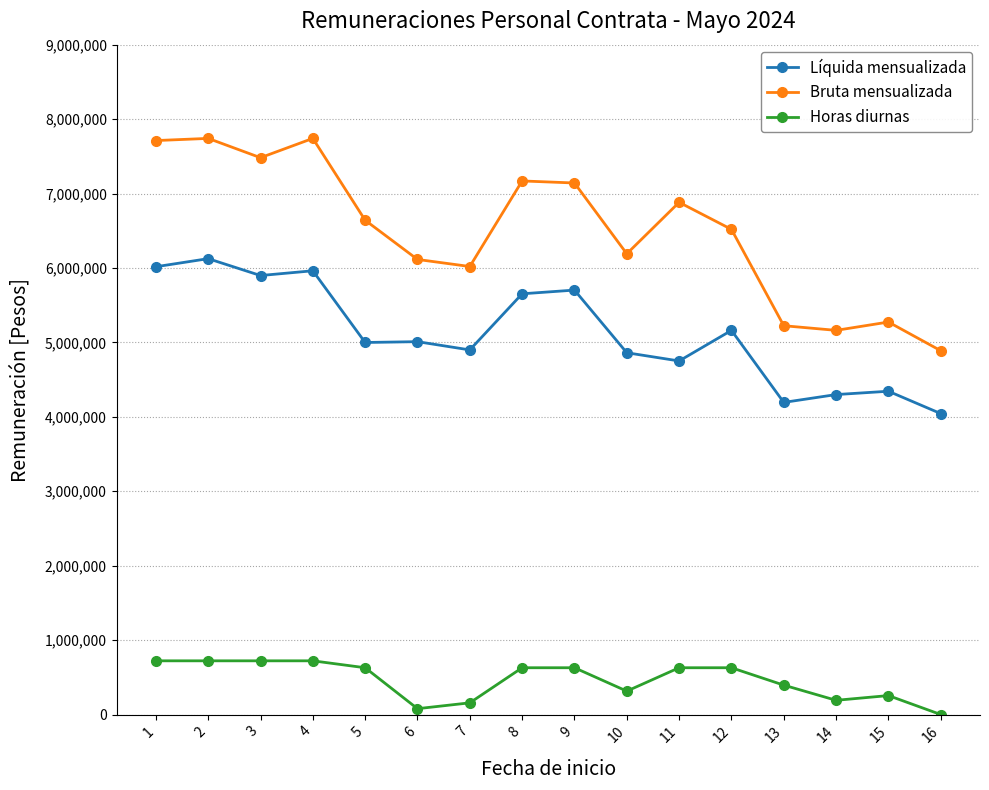

At which label does Líquida mensualizada first exceed 5009643?

1